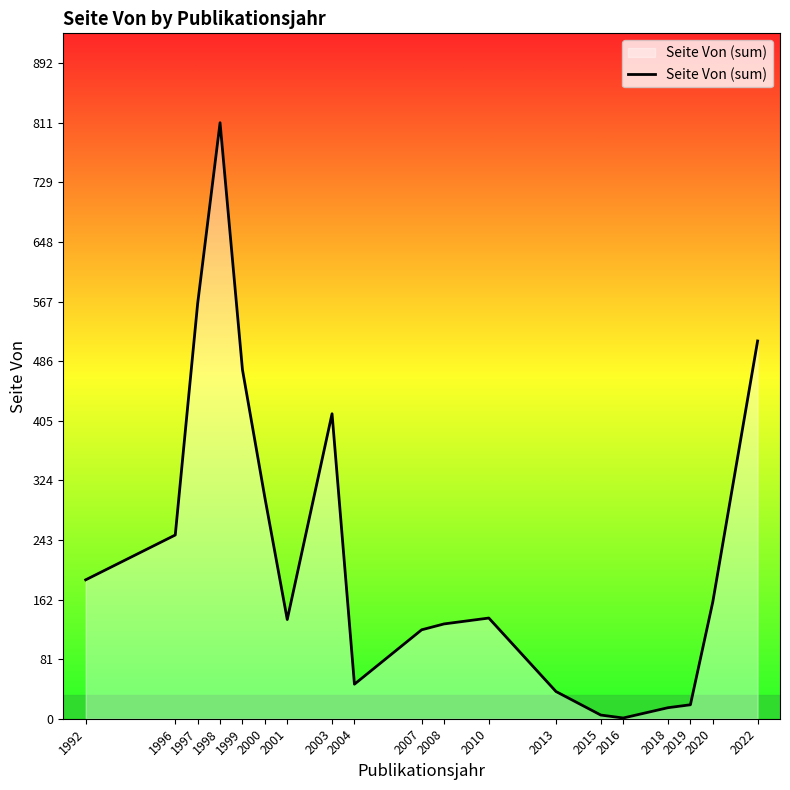

Which category has the highest value across all series?

1998